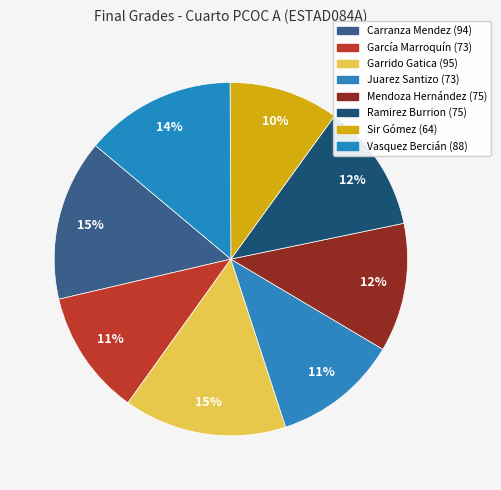

How many slices are in this pie chart?

8